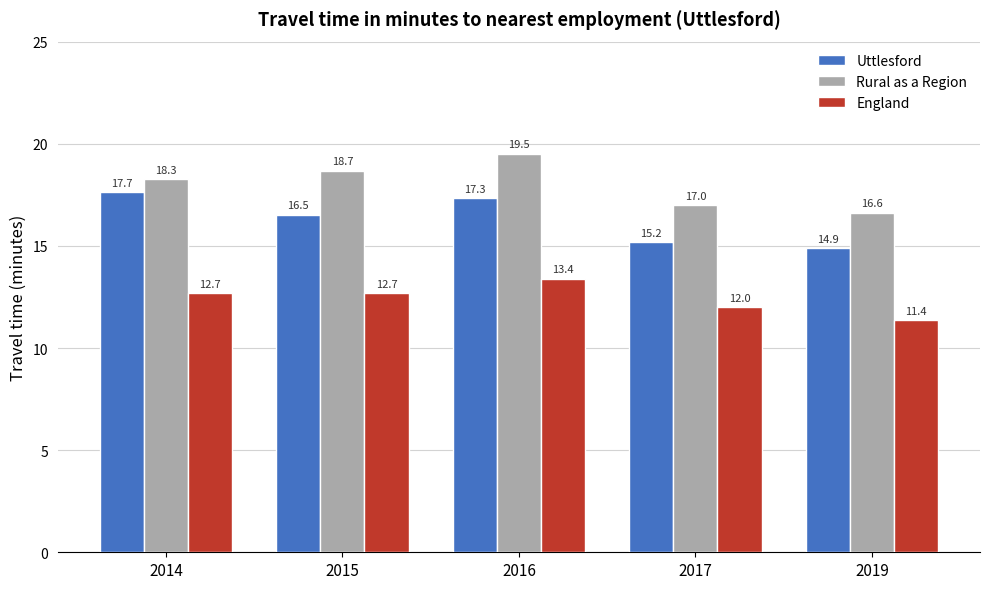

What is the sum of the Rural as a Region values at 2016 and 2014?

37.8